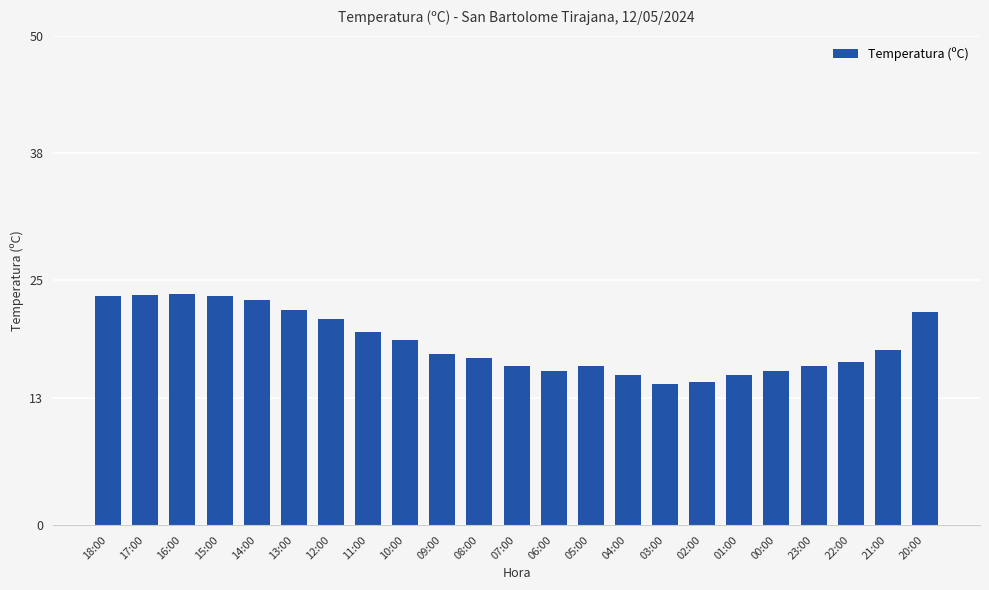

How many categories are shown in the chart?

23